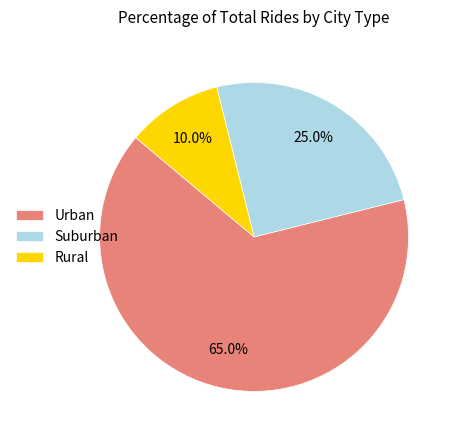

How many segments does this pie chart have?

3